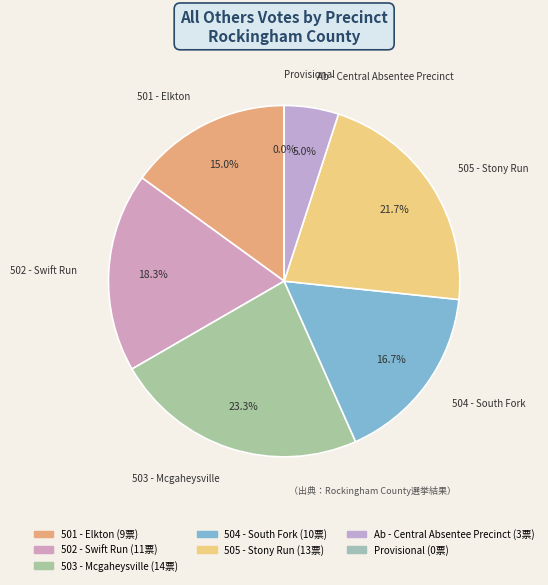

What is the change in value from 501 - Elkton to Ab - Central Absentee Precinct?

-6